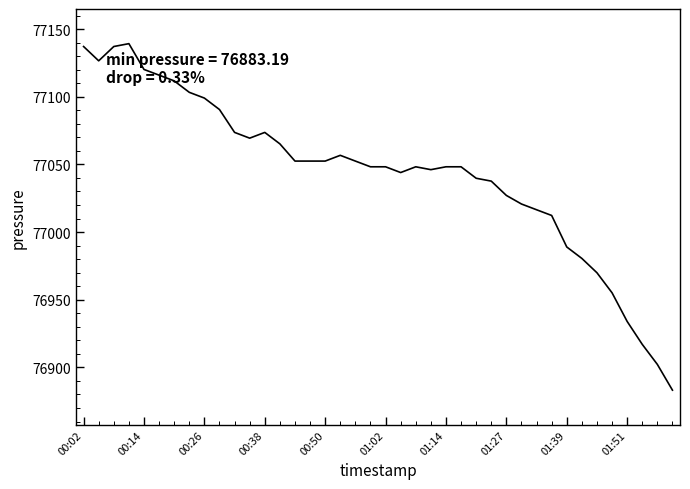

What is the minimum value shown in the chart?

76883.2